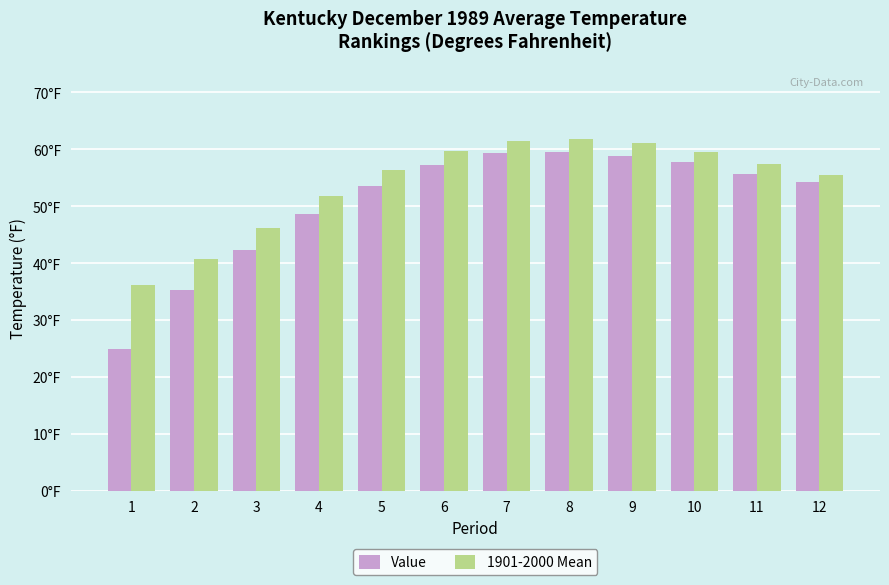

What are all the series names shown in the legend?

Value, 1901-2000 Mean